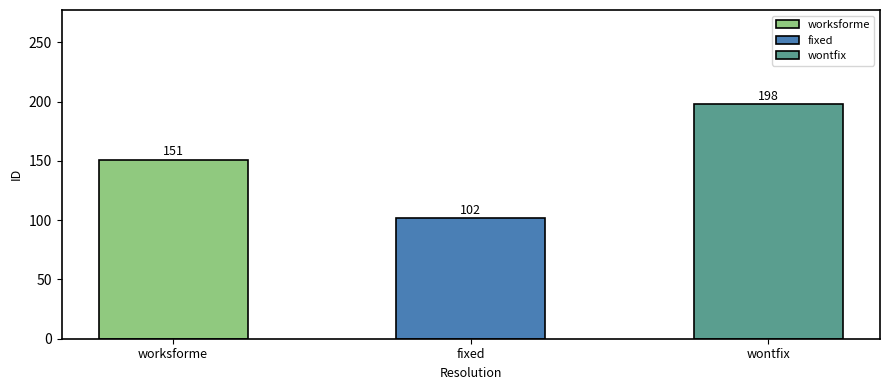

True or false: the data shows 102 at fixed.

True